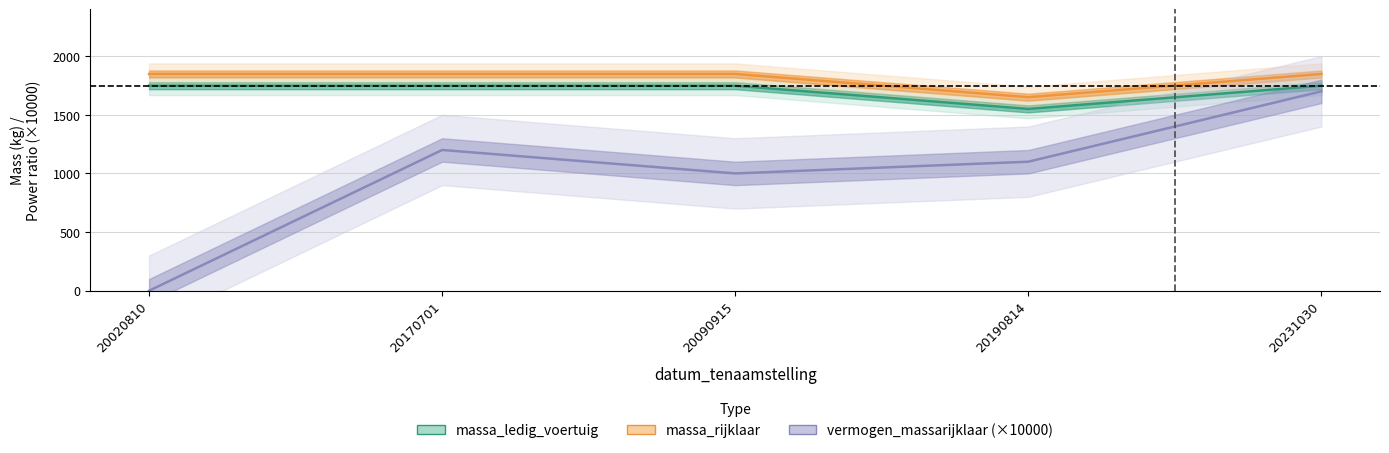

Rank the series by their maximum value, from lowest to highest.

vermogen_massarijklaar (×10000), massa_ledig_voertuig, massa_rijklaar